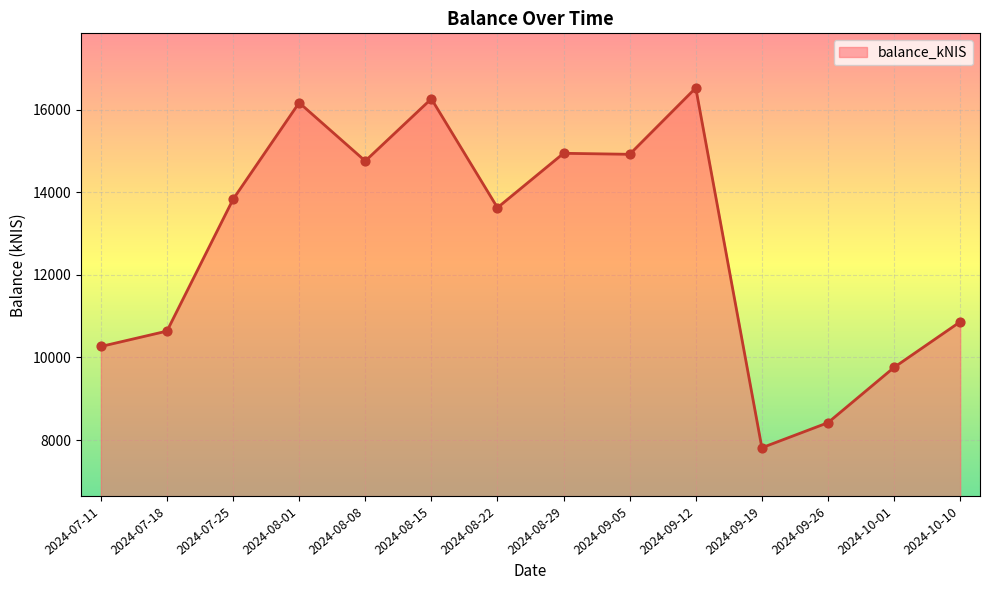

Which has a higher value, 2024-10-01 or 2024-07-25?

2024-07-25